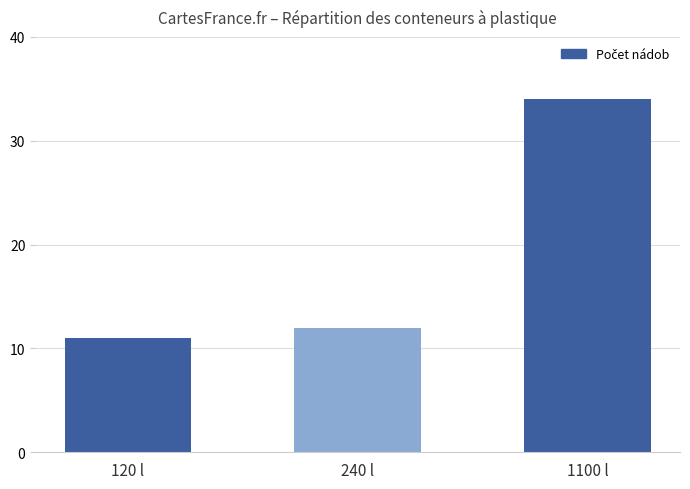

Between 240 l and 1100 l, which is larger?

1100 l